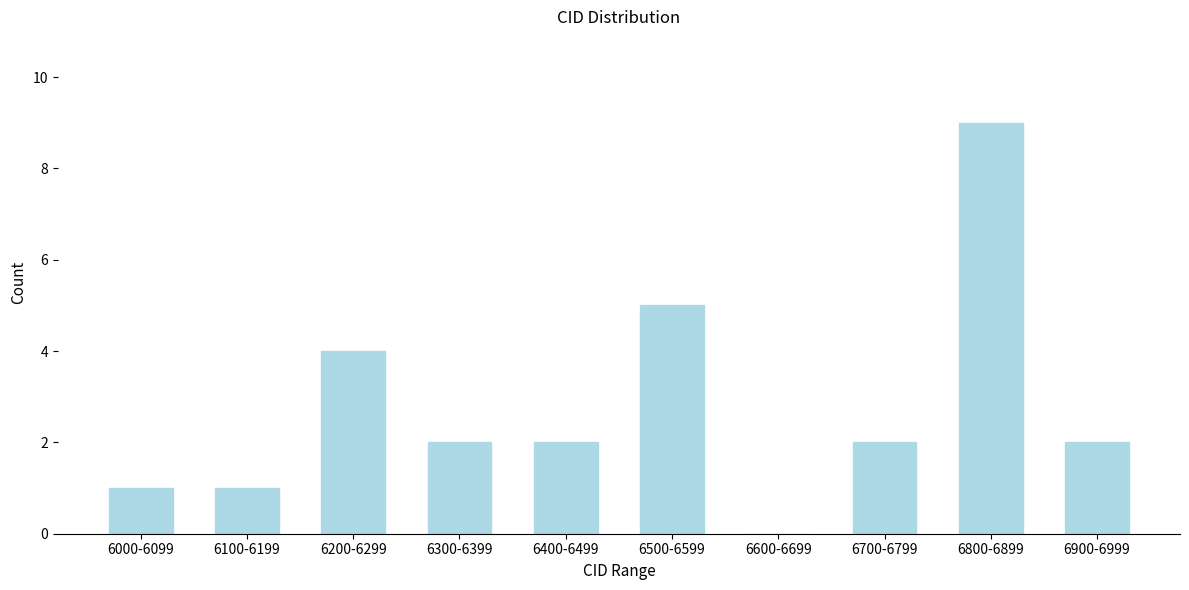

Reading right to left, what are all the values shown in this chart?

6900-6999=2	6800-6899=9	6700-6799=2	6600-6699=0	6500-6599=5	6400-6499=2	6300-6399=2	6200-6299=4	6100-6199=1	6000-6099=1